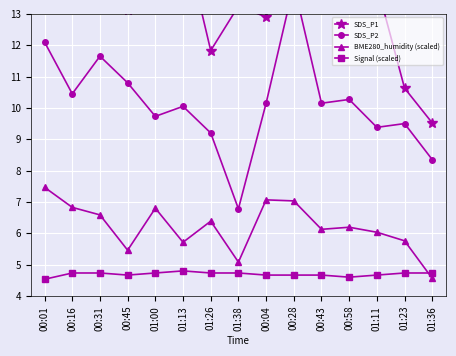

Which series has the largest range (max minus min)?

SDS_P1